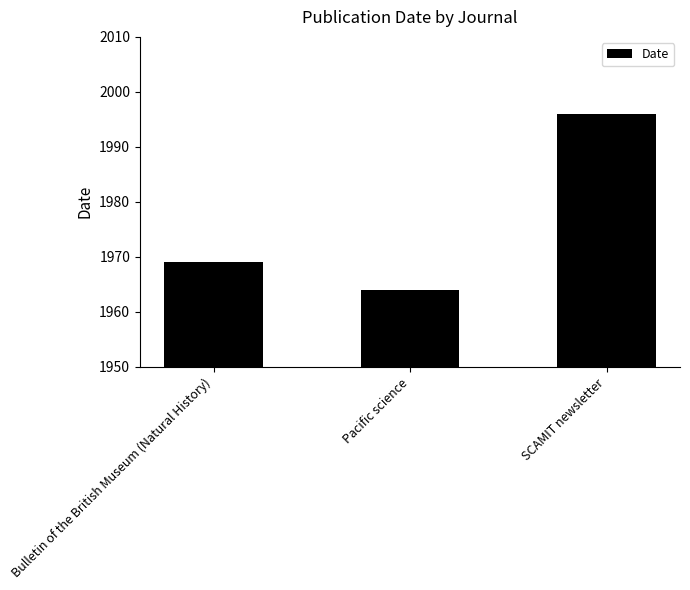

At which label is the value closest to 1980?

Bulletin of the British Museum (Natural History)